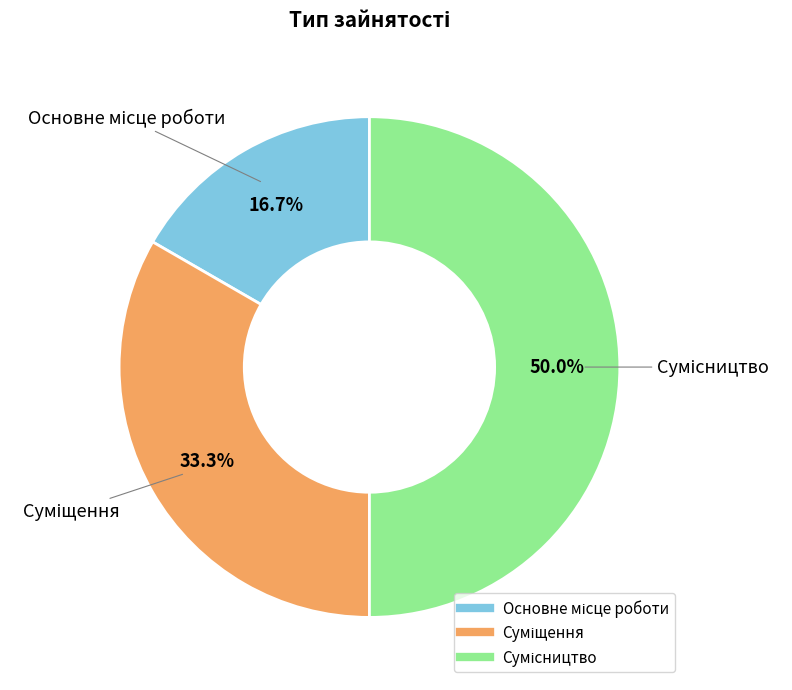

Count the number of slices in the pie.

3